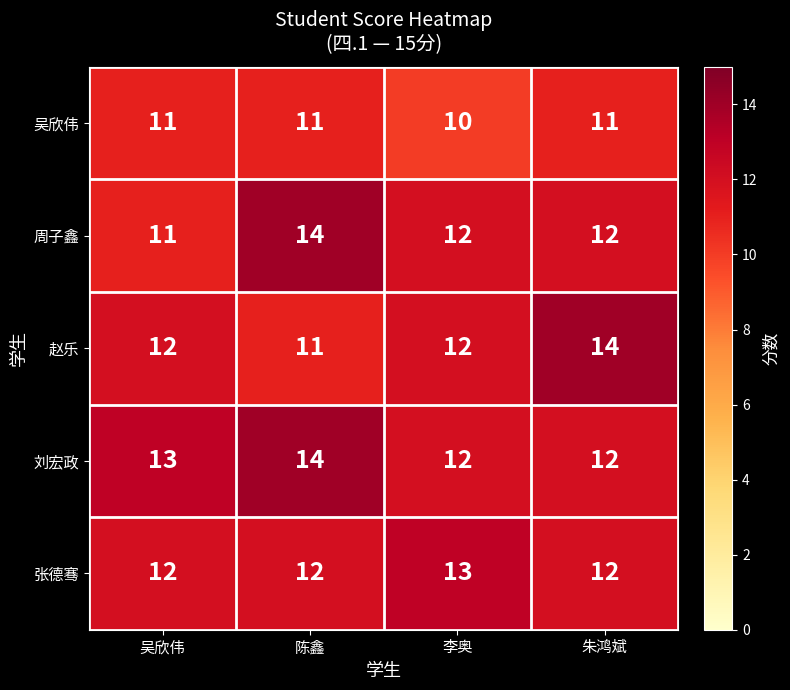

Count the 赵乐 values in the range 12 to 14.

3